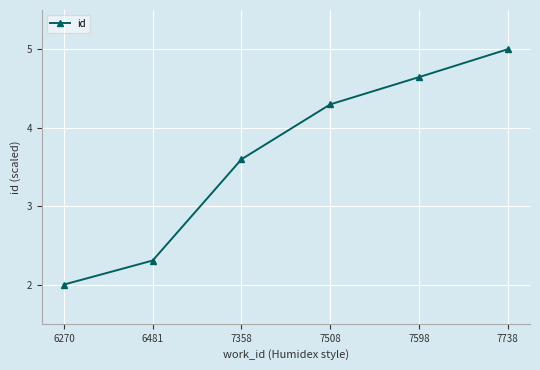

Where is the data nearest to the value 3?

7358